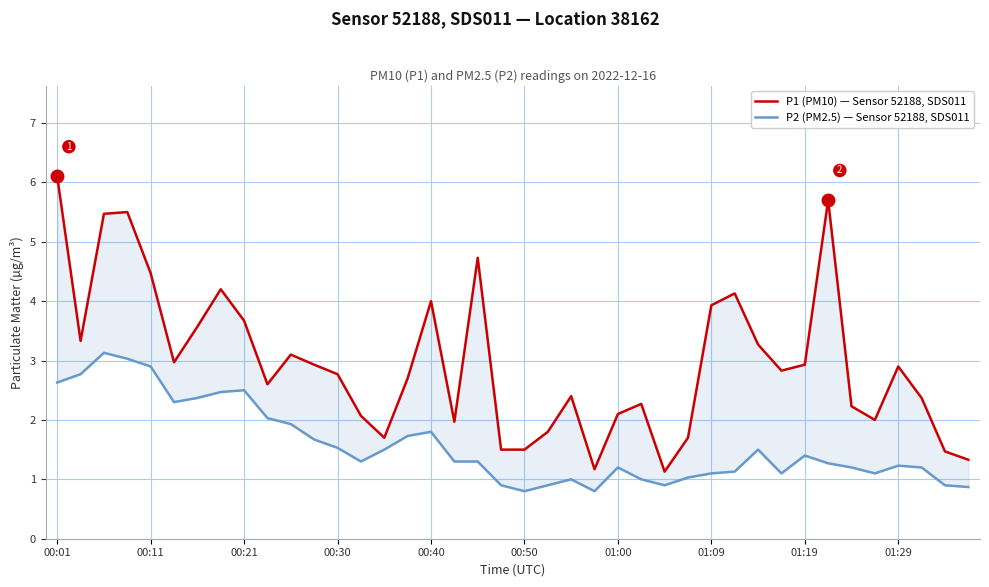

Does the chart display data point markers on the line(s)?

No